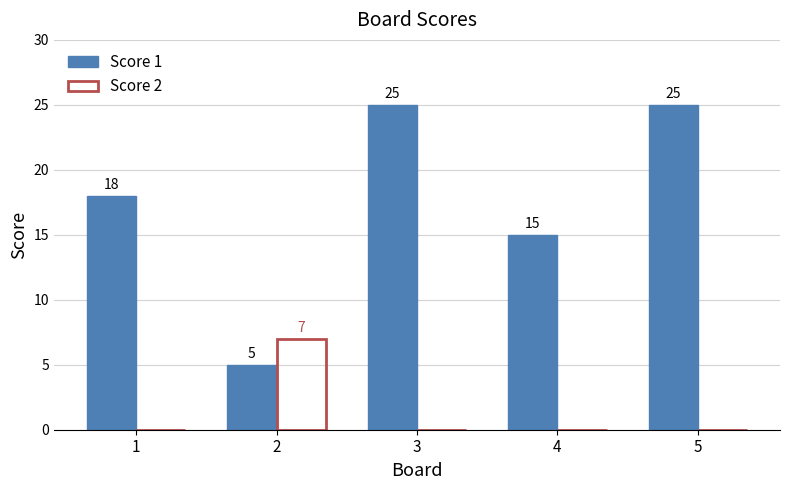

The Score 1 series shows 25 at 3. True or false?

True